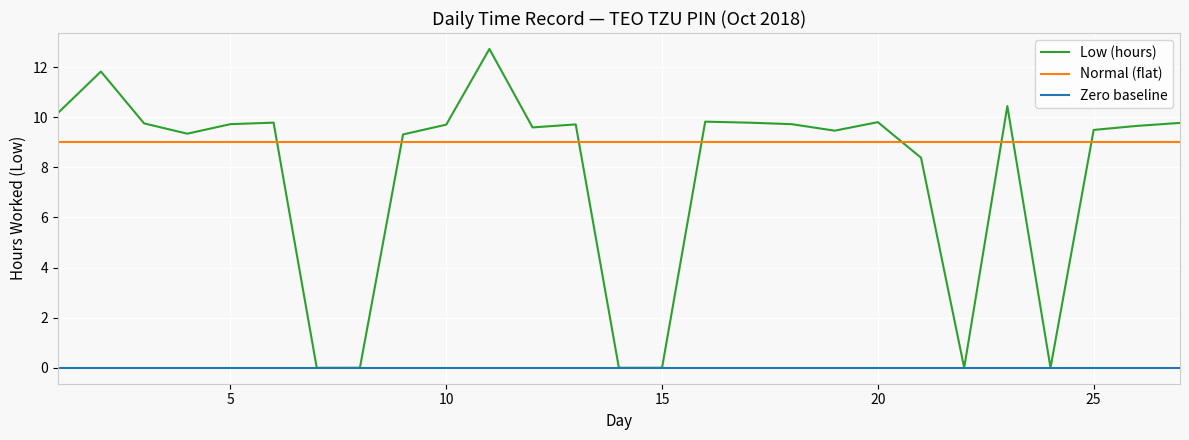

After their last crossing, which series has the higher values: Normal (flat) or Low (hours)?

Low (hours)